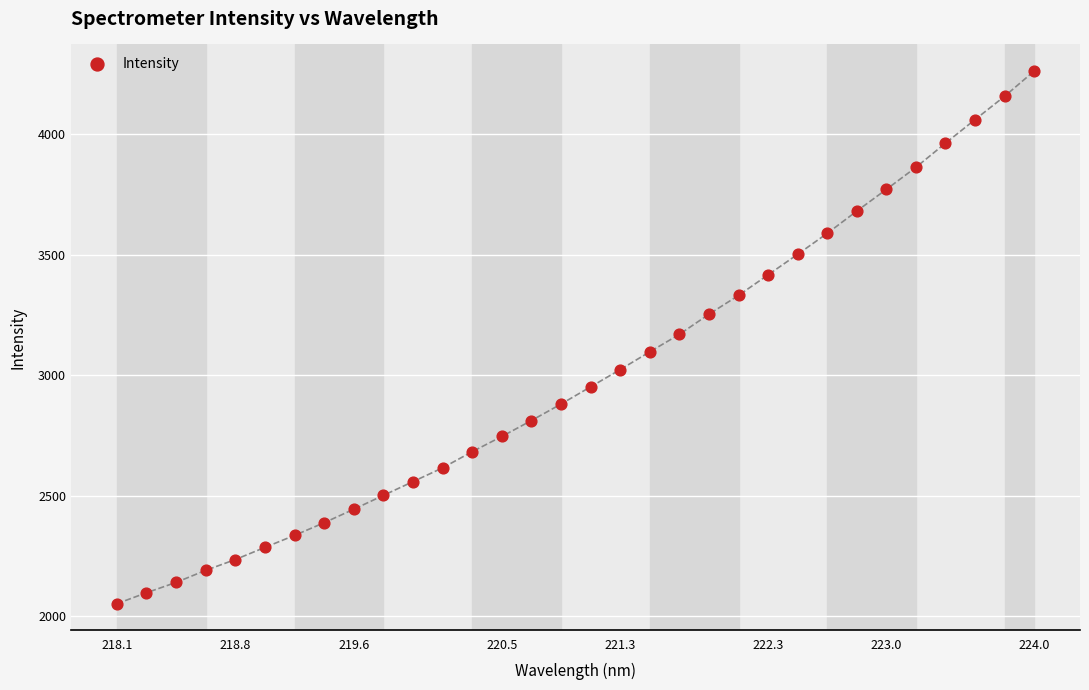

What is the range of X values (max minus min)?

5.9